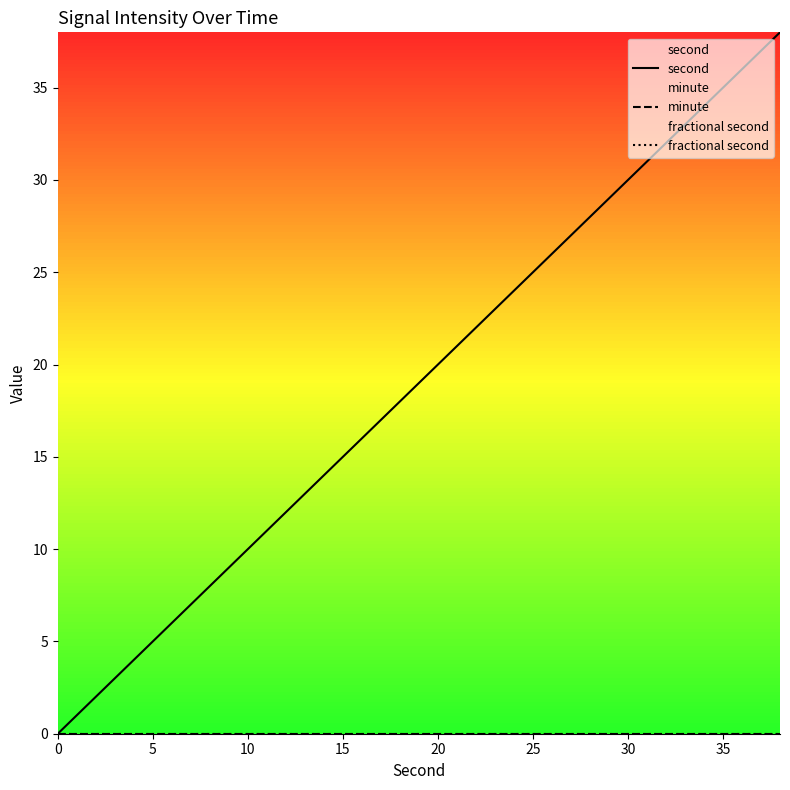

True or false: second and fractional second intersect in this chart.

False